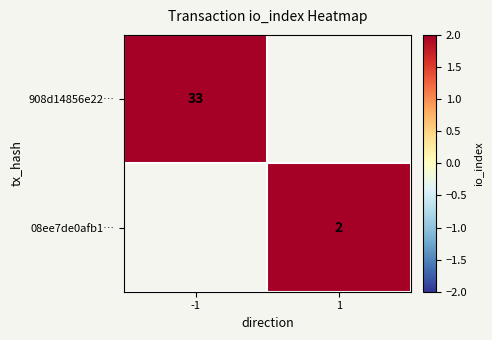

True or false: 908d14856e22… has a value of 55 at -1.

False